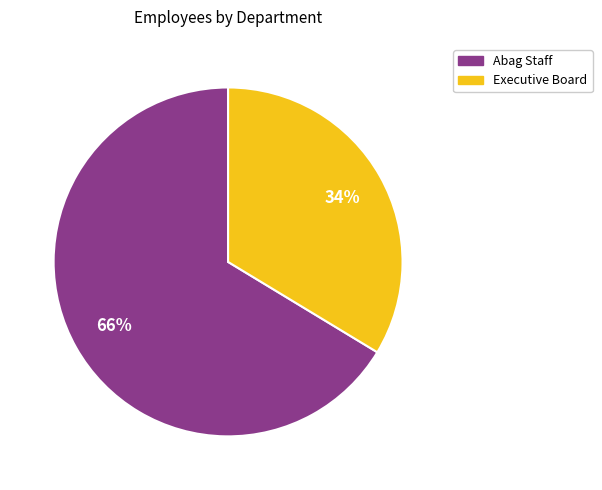

True or false: Executive Board accounts for 28% of the total.

False